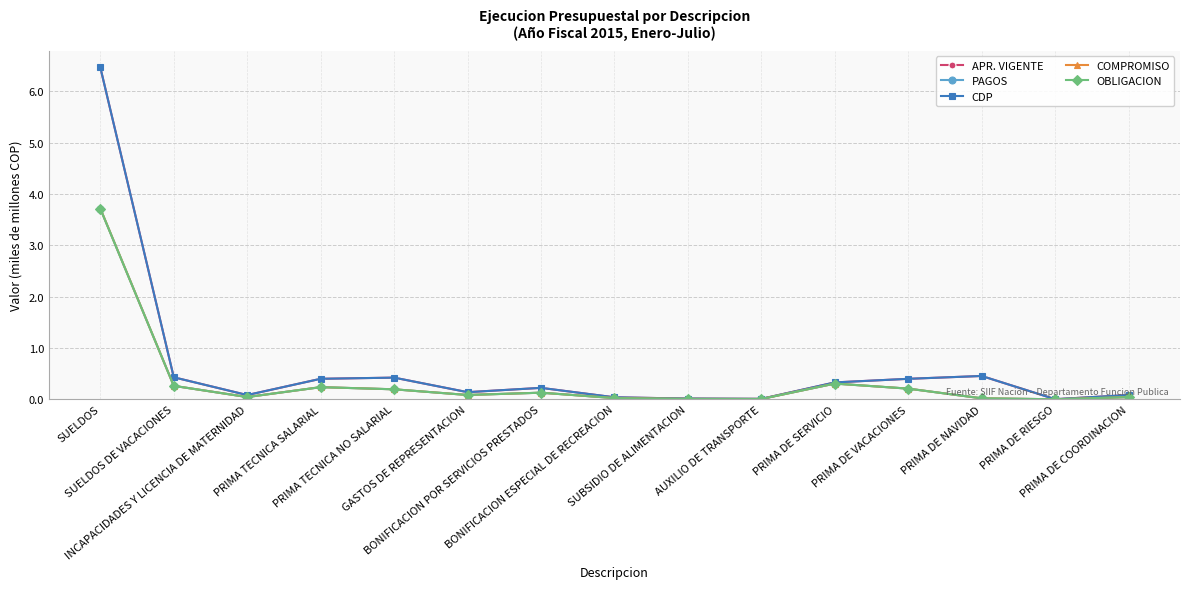

At how many categories does at least one series exceed 3?

1